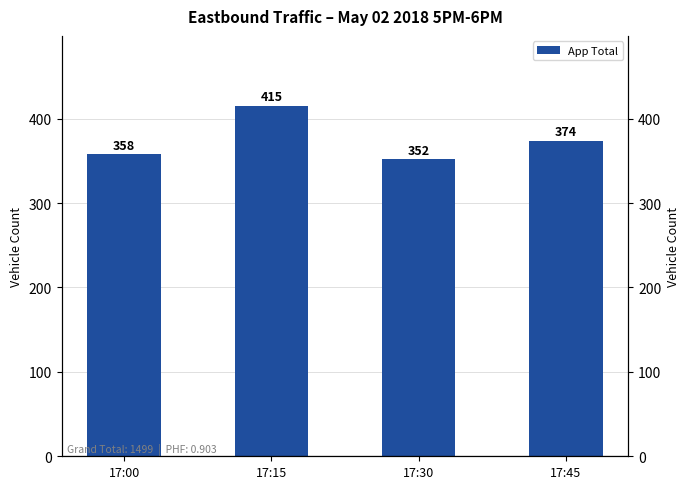

At which category does the chart reach its minimum across all series?

17:30